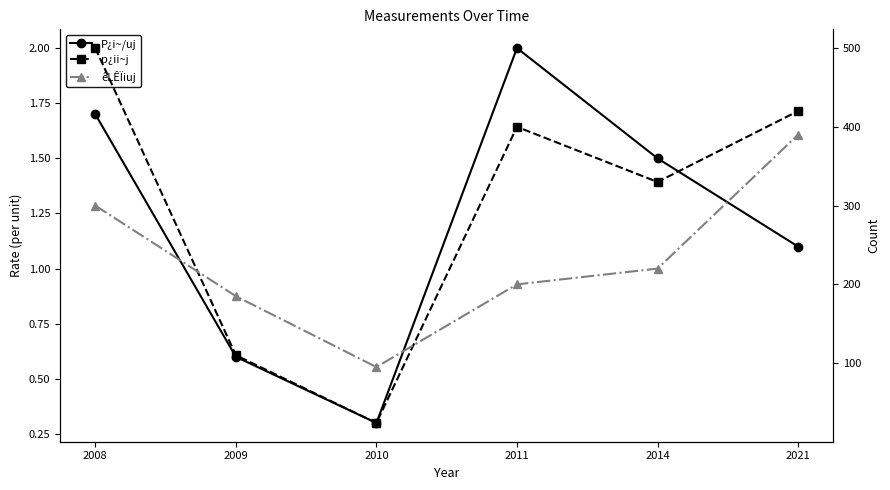

What is the difference between the êLÊÏiuj values at 2014 and 2021?

170.0